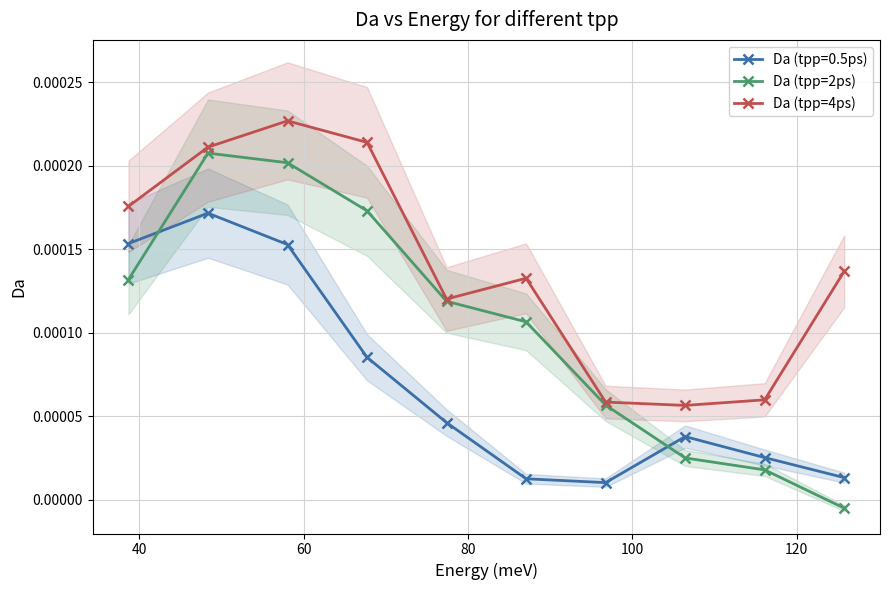

True or false: Da (tpp=4ps) and Da (tpp=0.5ps) intersect in this chart.

False